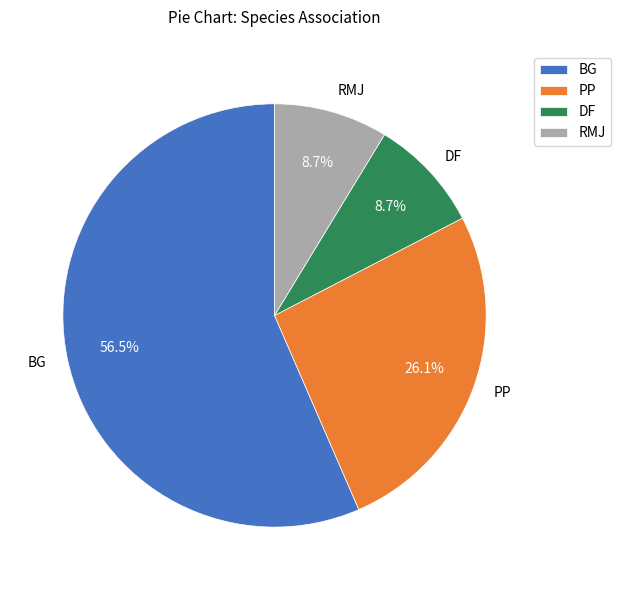

To the nearest percent, what percentage of the pie is RMJ?

9%